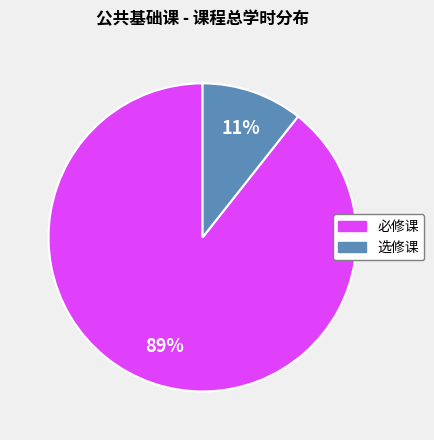

Is there any slice that represents more than half of the pie?

Yes